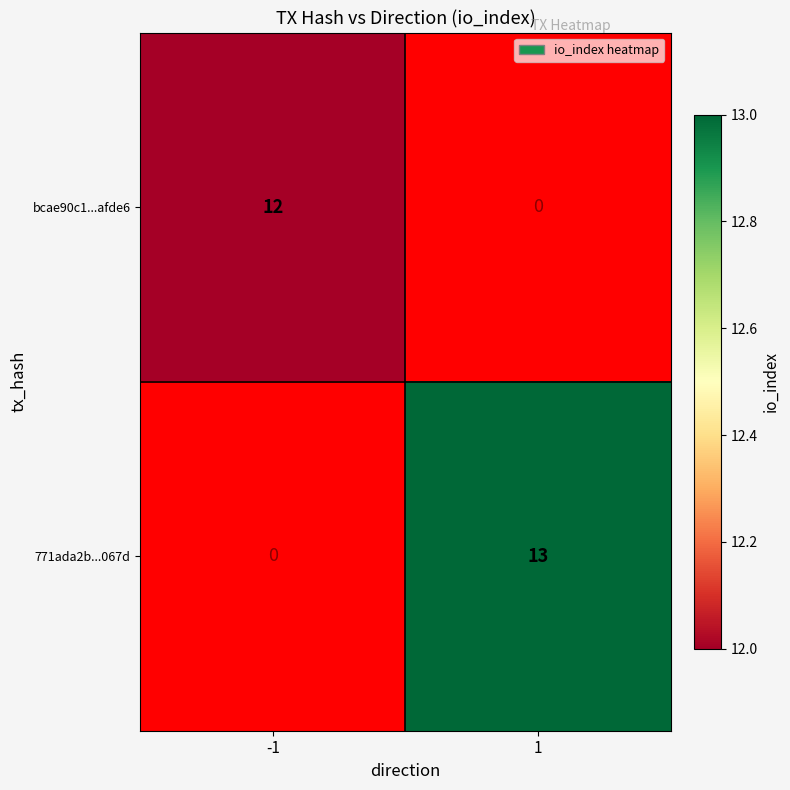

Is it true that bcae90c1...afde6 equals 4 at -1?

False